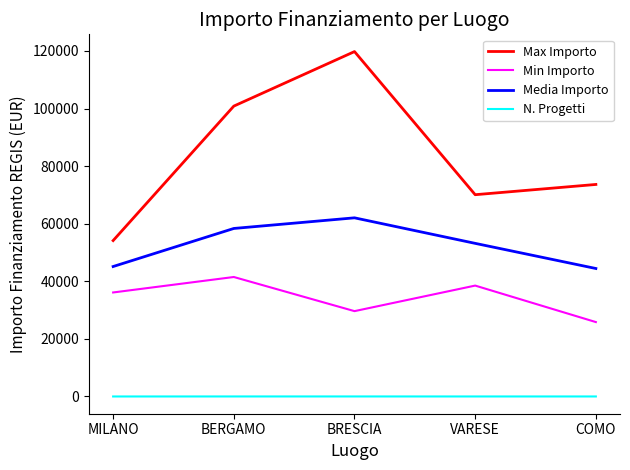

What is the average value of the Media Importo series?

52631.9